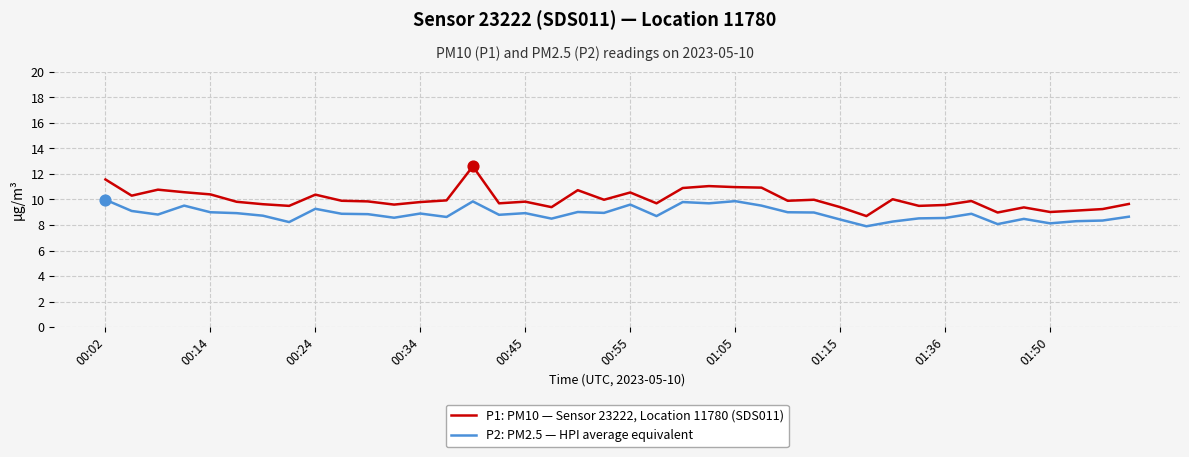

Which series has the largest total across all categories?

P1: PM10 — Sensor 23222, Location 11780 (SDS011)